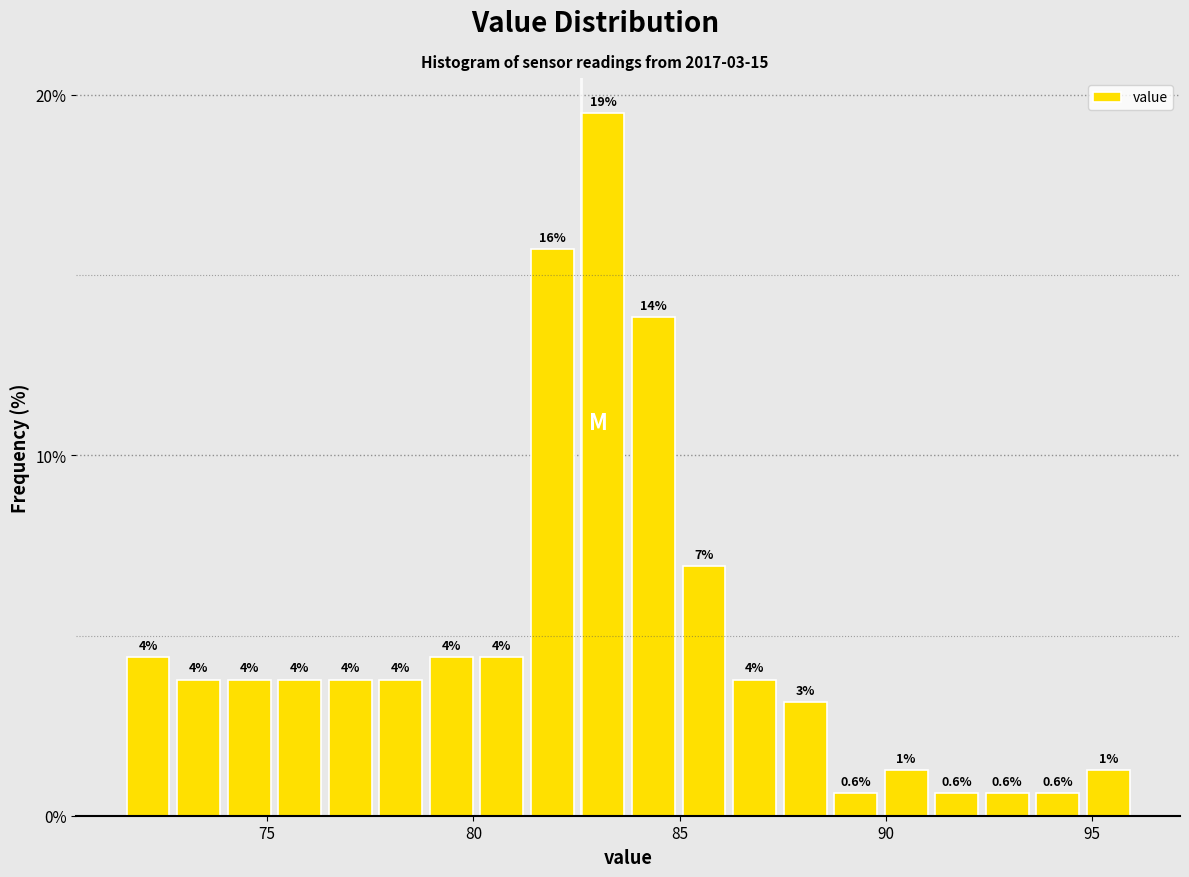

Read against the x-axis, roughly where is the centre of the tallest bar?

83.0